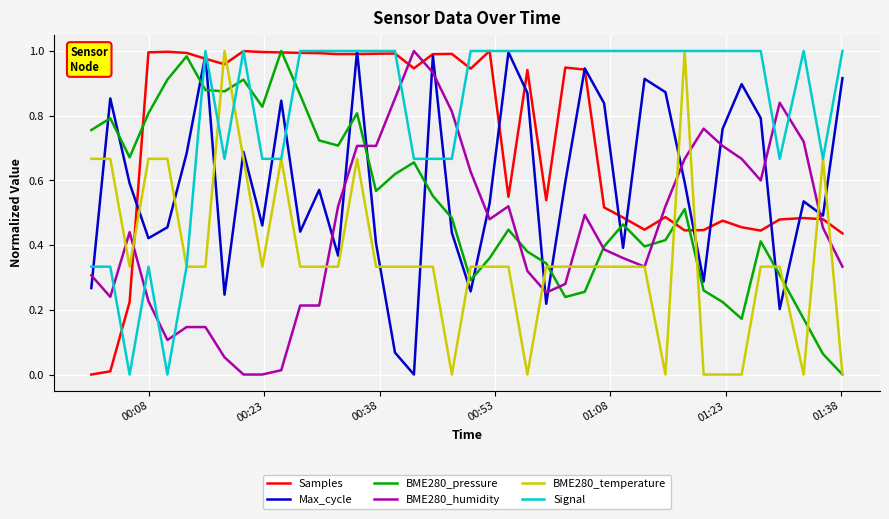

How many intersections are there between BME280_pressure and Max_cycle?

15